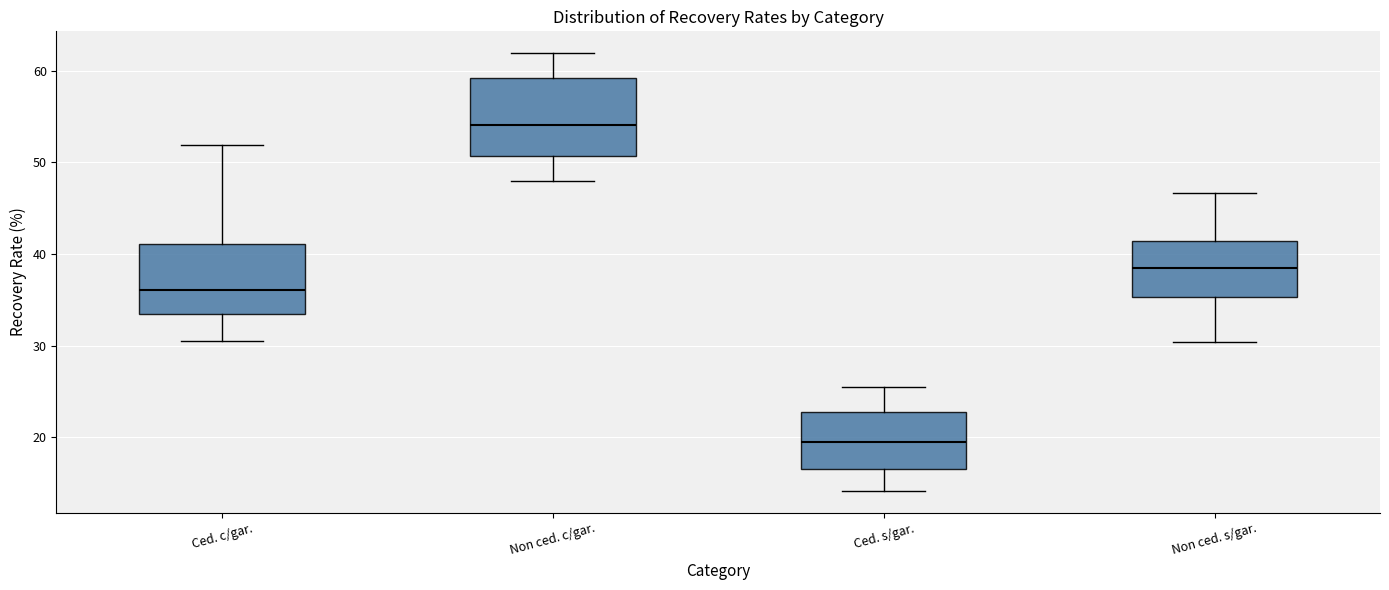

Reading left to right, transcribe this box plot: for each box, give where its median line is, the range the box spans, and where its two whiskers end, as read against the y-axis. The values are not printed on the chart, so give them approximately, as read against the axis.

Ced. c/gar.: median 36, box 33 to 41, whiskers 31 to 52
Non ced. c/gar.: median 54, box 51 to 59, whiskers 48 to 62
Ced. s/gar.: median 19, box 17 to 23, whiskers 14 to 26
Non ced. s/gar.: median 39, box 35 to 41, whiskers 30 to 47